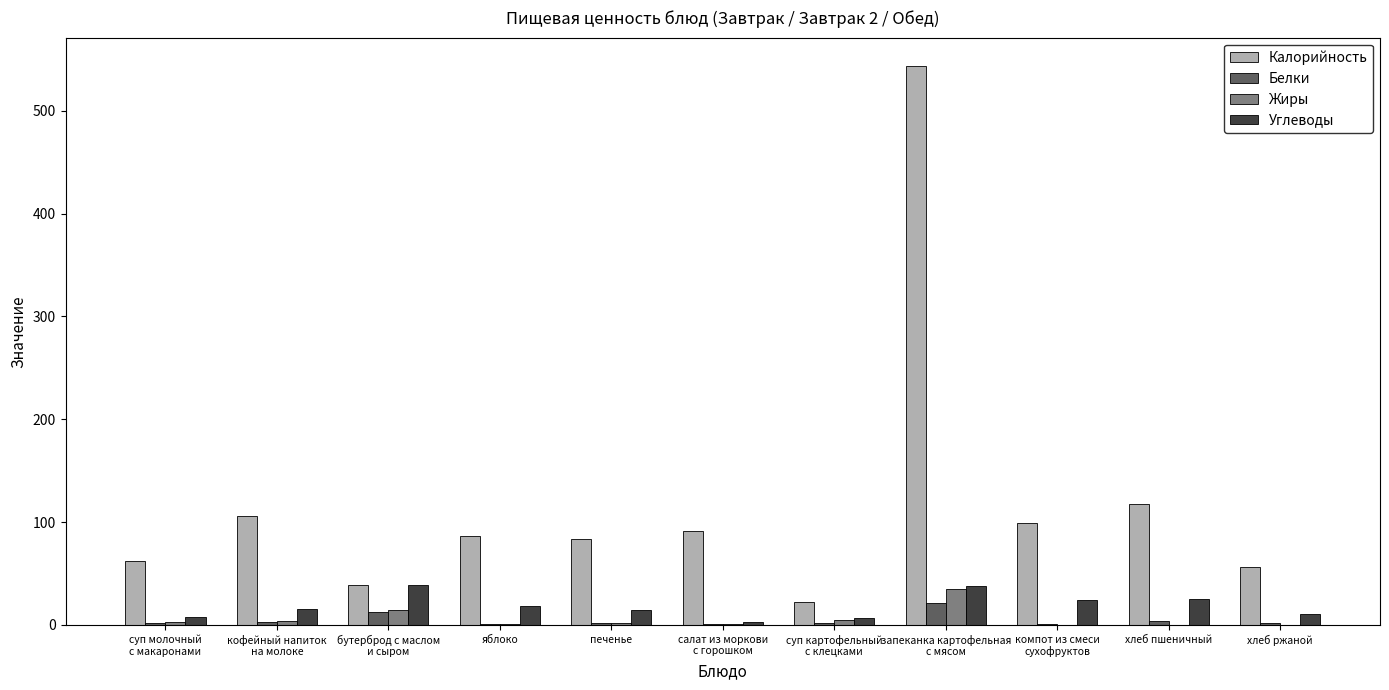

The Калорийность series shows 26.8 at яблоко. True or false?

False